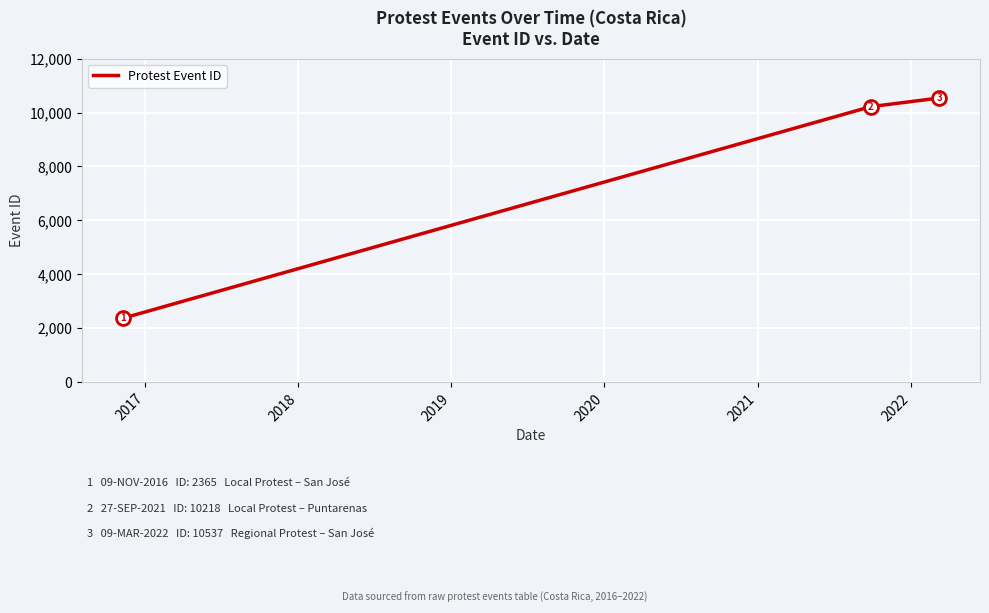

What is the difference between the maximum and second lowest values?

319